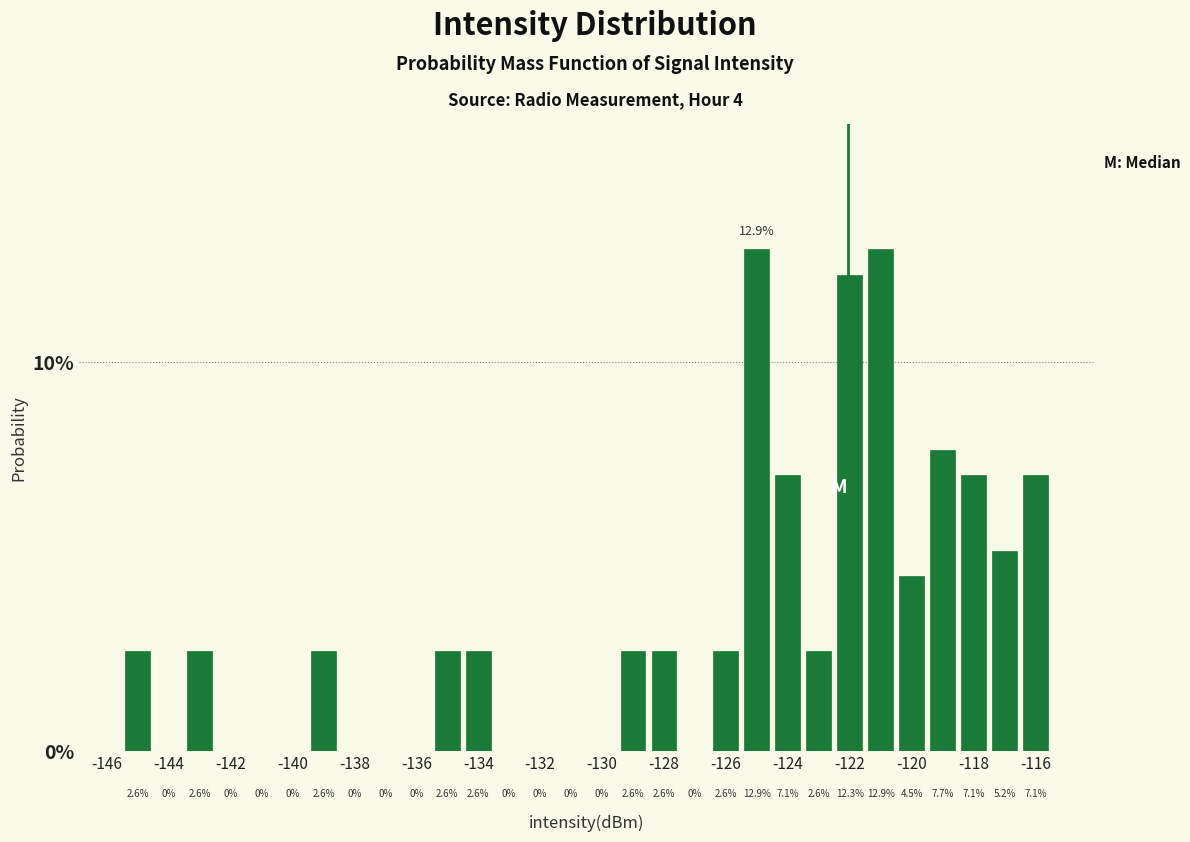

Reading left to right, list every bar in this chart as the range it spans on the x-axis followed by its height. The bar edges are not printed on the chart, so give them approximately, as read against the axis.

-145.5 to -144.5: 2.6
-144.5 to -143.5: 0.0
-143.5 to -142.5: 2.6
-142.5 to -141.5: 0.0
-141.5 to -140.5: 0.0
-140.5 to -139.5: 0.0
-139.5 to -138.5: 2.6
-138.5 to -137.5: 0.0
-137.5 to -136.5: 0.0
-136.5 to -135.5: 0.0
-135.5 to -134.5: 2.6
-134.5 to -133.5: 2.6
-133.5 to -132.5: 0.0
-132.5 to -131.5: 0.0
-131.5 to -130.5: 0.0
-130.5 to -129.5: 0.0
-129.5 to -128.5: 2.6
-128.5 to -127.5: 2.6
-127.5 to -126.5: 0.0
-126.5 to -125.5: 2.6
-125.5 to -124.5: 12.9
-124.5 to -123.5: 7.1
-123.5 to -122.5: 2.6
-122.5 to -121.5: 12.3
-121.5 to -120.5: 12.9
-120.5 to -119.5: 4.5
-119.5 to -118.5: 7.7
-118.5 to -117.5: 7.1
-117.5 to -116.5: 5.2
-116.5 to -115.5: 7.1